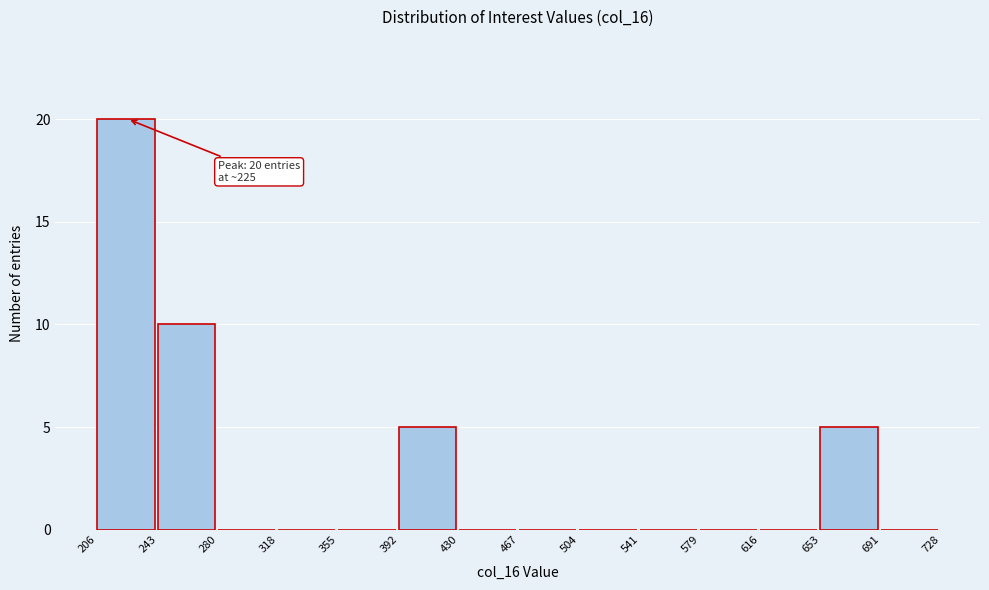

Over which range of the x-axis is the bar tallest?

206 to 243